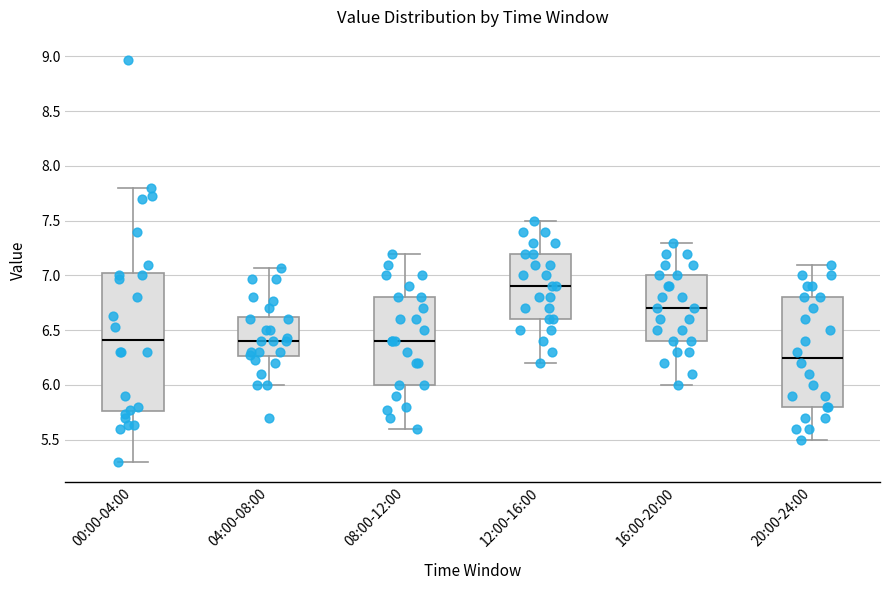

Where is the upper edge of the box for 04:00-08:00 on the y-axis? The values are not printed on the chart, so give them approximately, as read against the axis.

6.65